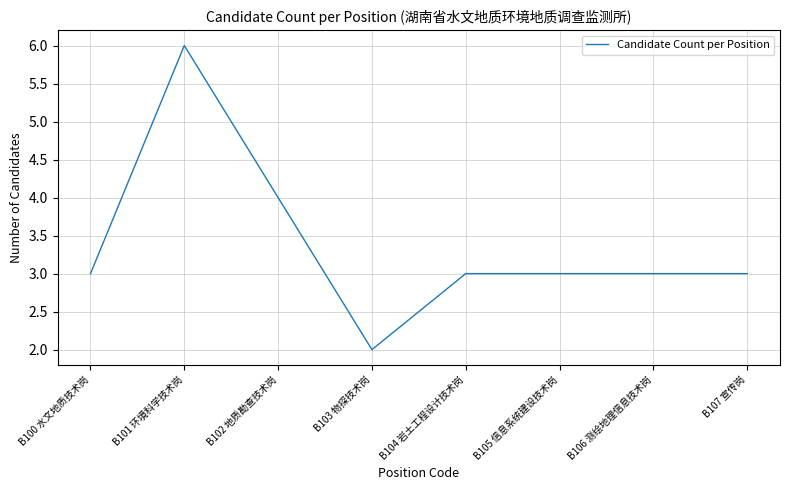

Where is the first local maximum?

B101 环境科学技术岗